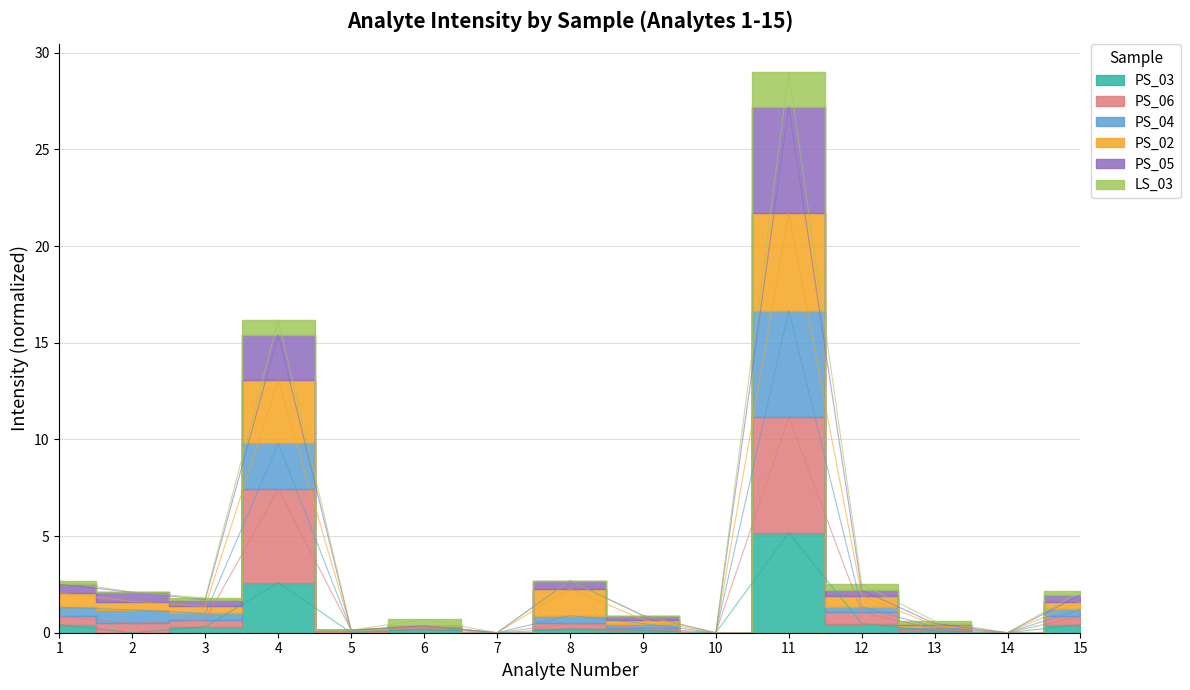

True or false: PS_02 and PS_03 cross at least once.

False